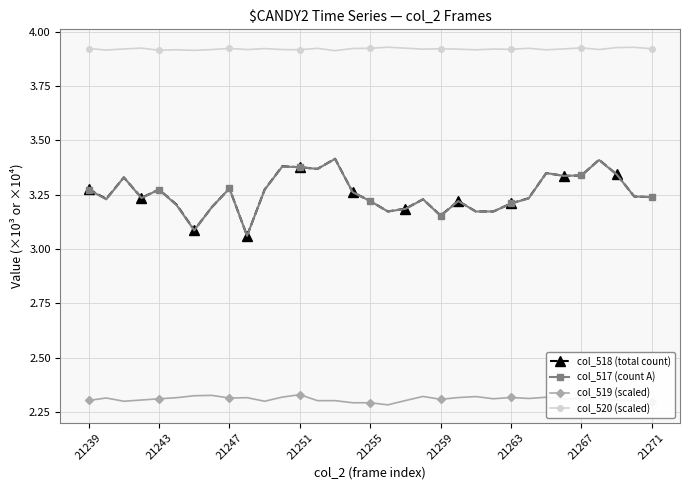

How many col_517 (count A) values are between 3 and 4?

33